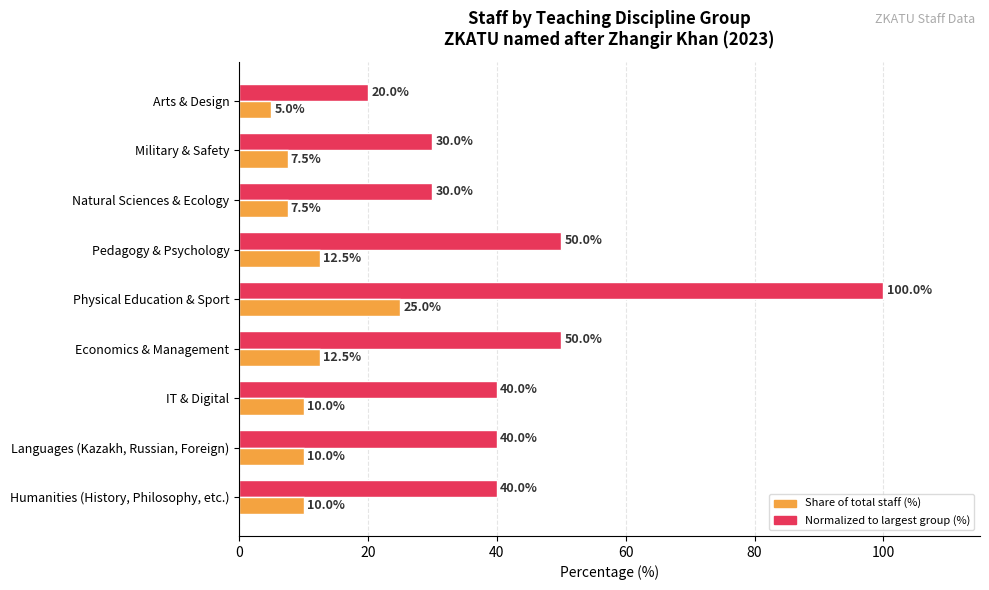

What is the difference between the highest and lowest values at Physical Education & Sport?

75.0